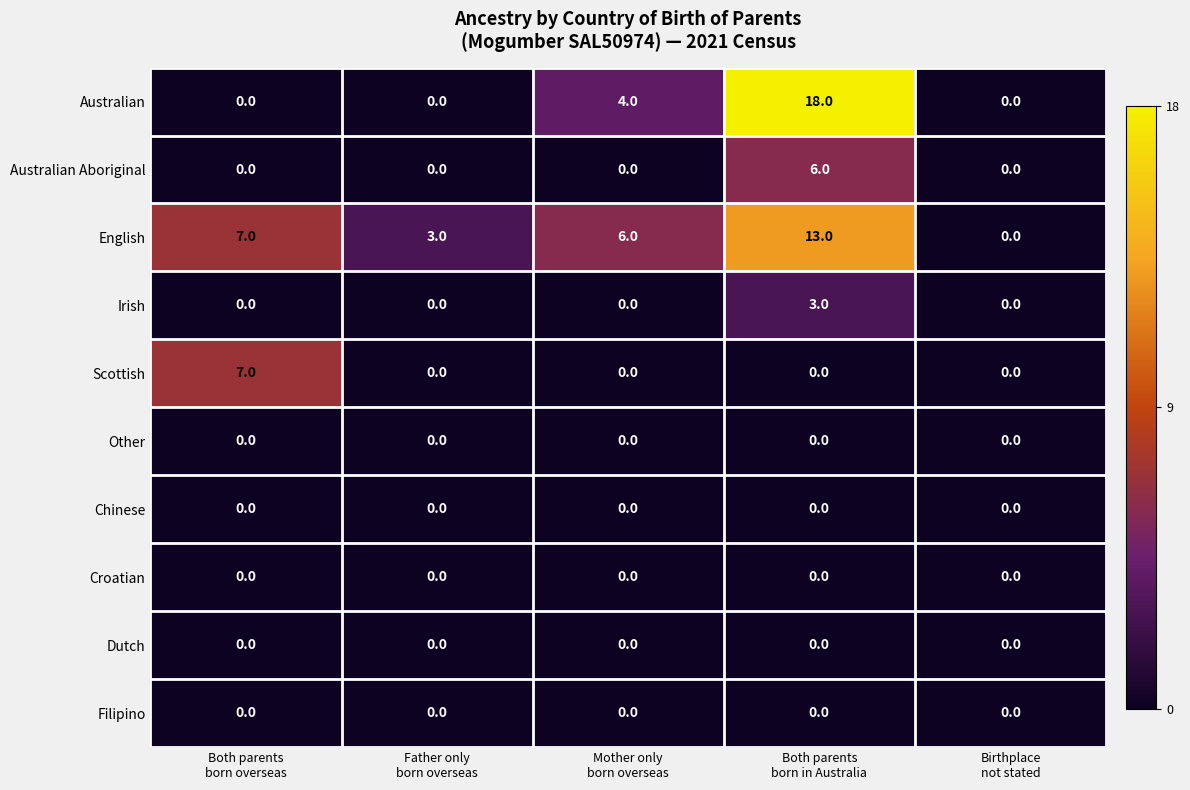

At which category does the chart reach its peak across all series?

Both parents
born in Australia